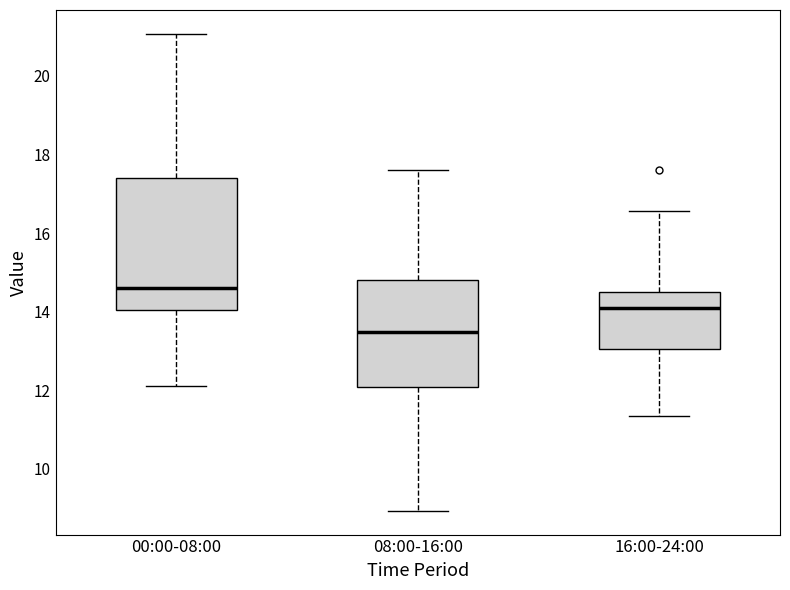

Reading left to right, transcribe this box plot: for each box, give where its median line is, the range the box spans, and where its two whiskers end, as read against the y-axis. The values are not printed on the chart, so give them approximately, as read against the axis.

00:00-08:00: median 14.6, box 14.0 to 17.4, whiskers 12.2 to 21.0
08:00-16:00: median 13.4, box 12.0 to 14.8, whiskers 9.0 to 17.6
16:00-24:00: median 14.2, box 13.0 to 14.6, whiskers 11.4 to 16.6